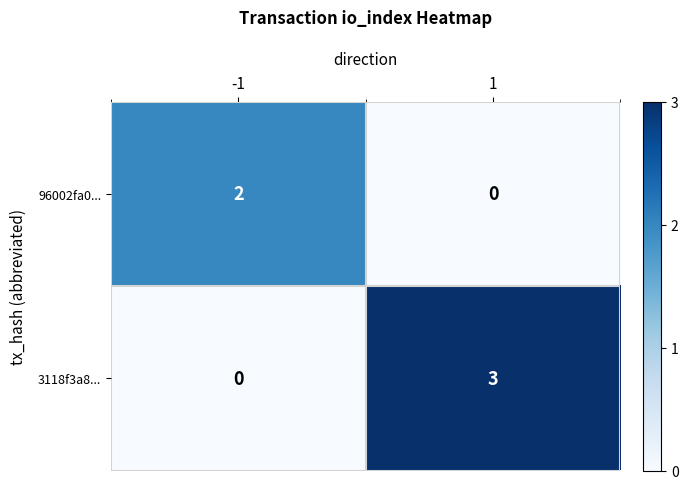

What is the total value across all series at 1?

3